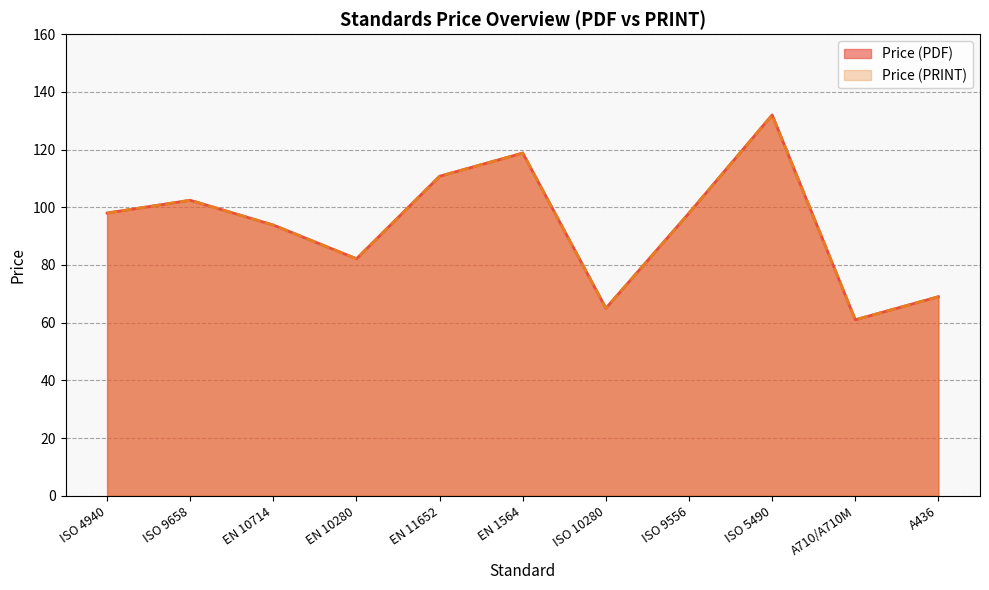

Which series has the largest total across all categories?

Price (PDF)